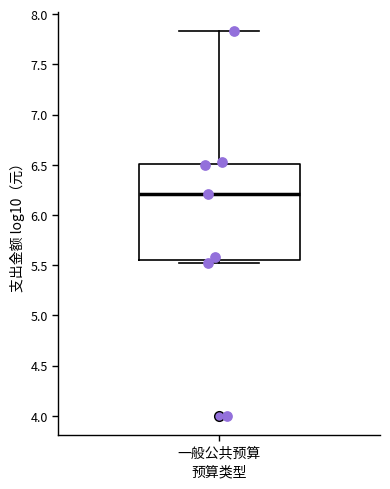

Read this box plot against the y-axis: the position of the median line, the range covered by the box, and the ends of both whiskers. The values are not printed on the chart, so give them approximately, as read against the axis.

median 6.20, box 5.55 to 6.50, whiskers 5.55 (just below the box's lower edge) to 7.85